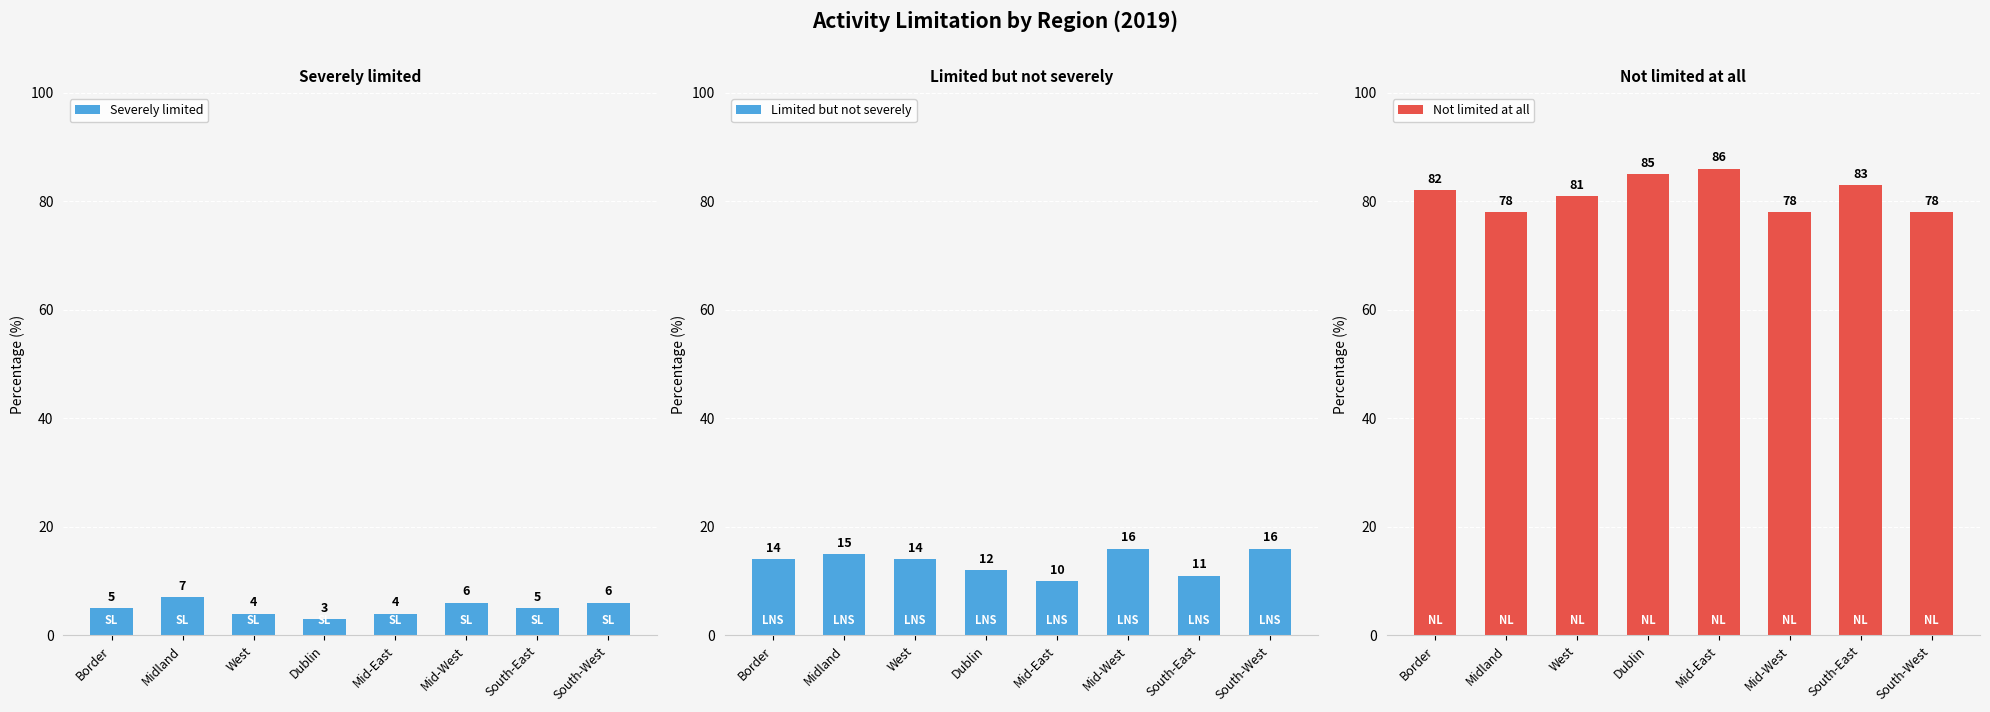

The value of Severely limited at Mid-East is 2. True or false?

False